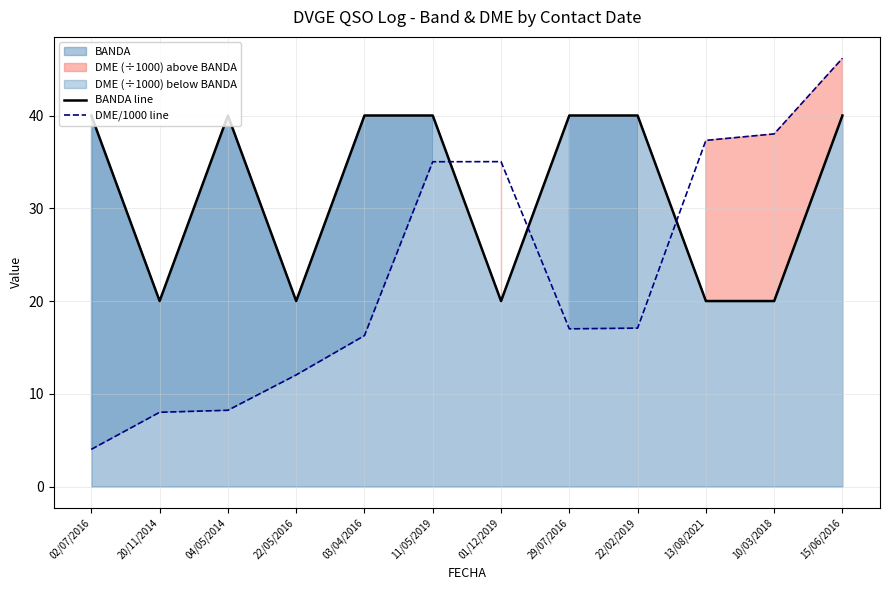

At which category is the sum across all series the highest?

15/06/2016